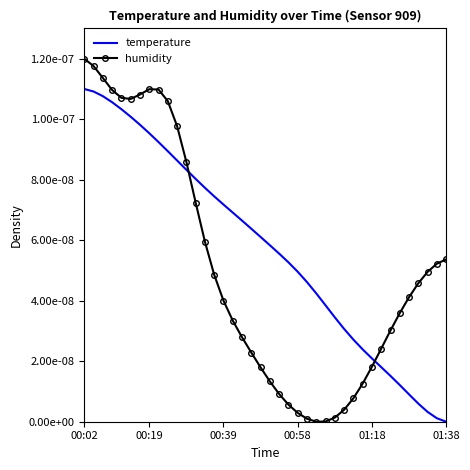

Which label corresponds to the largest value in the chart?

00:02